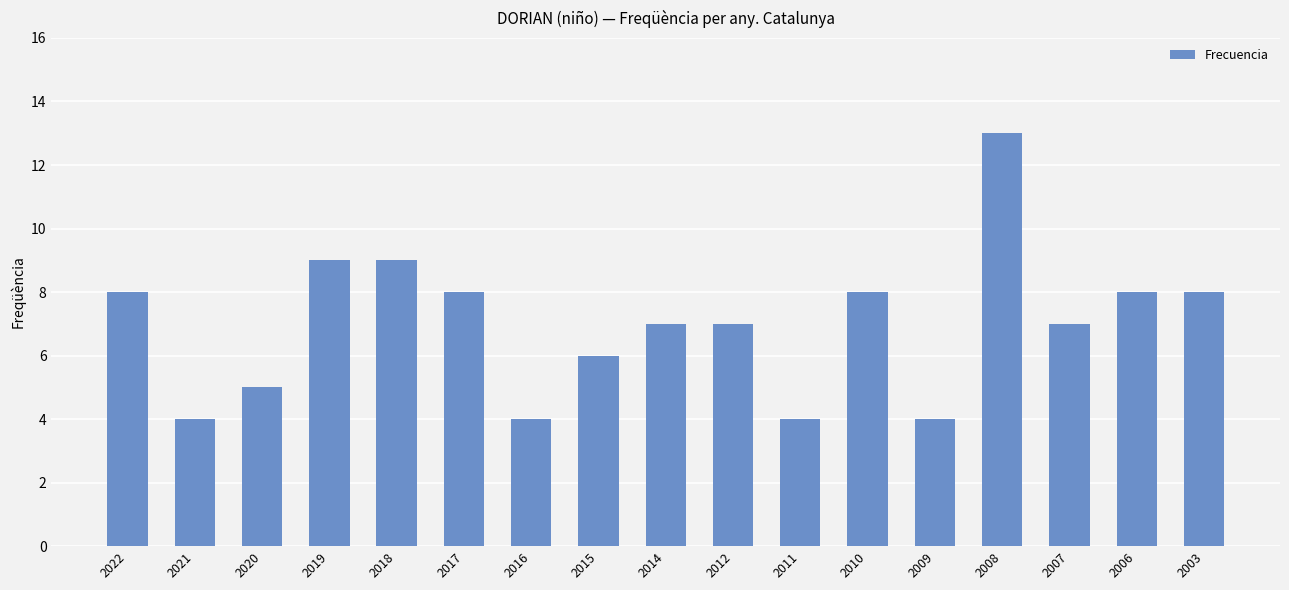

The chart shows a value of 19 at 2008. True or false?

False